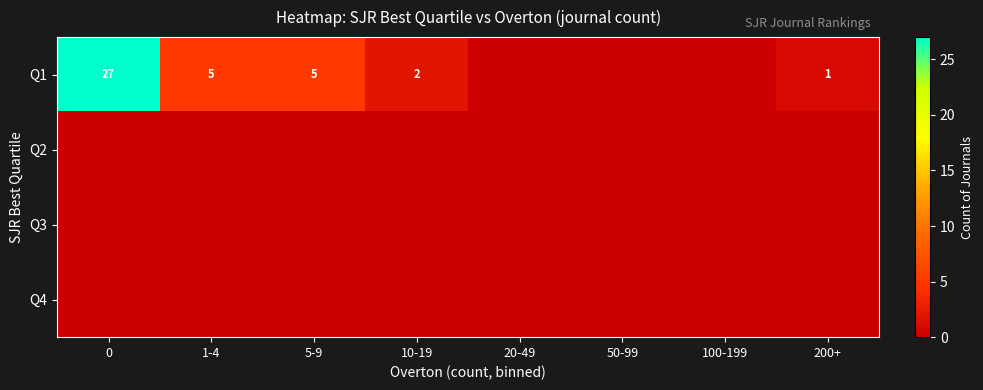

Is it true that Q1 equals 42 at 0?

False